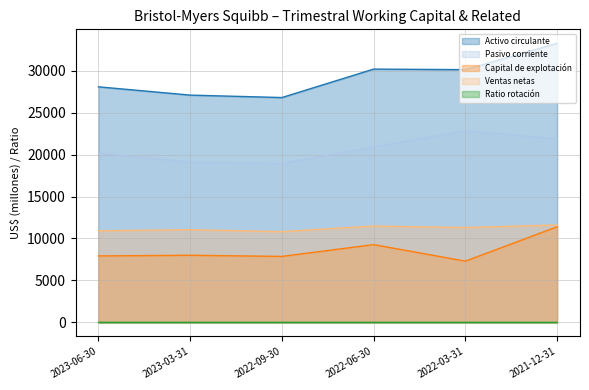

Which category has the highest value across all series?

2021-12-31